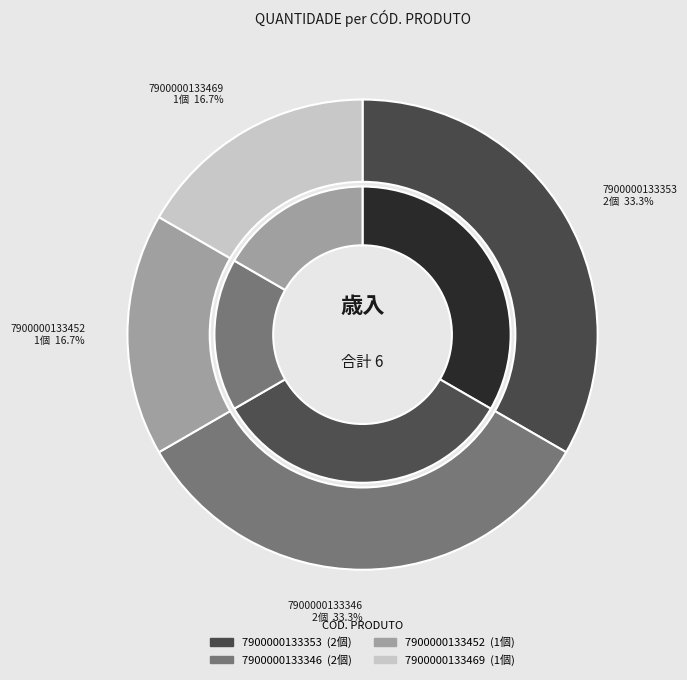

What is the largest slice in the pie chart?

7900000133353